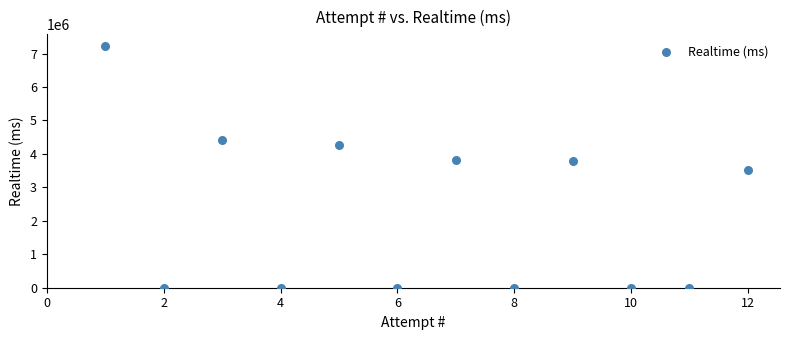

What is the range of Y values (max minus min)?

7213578